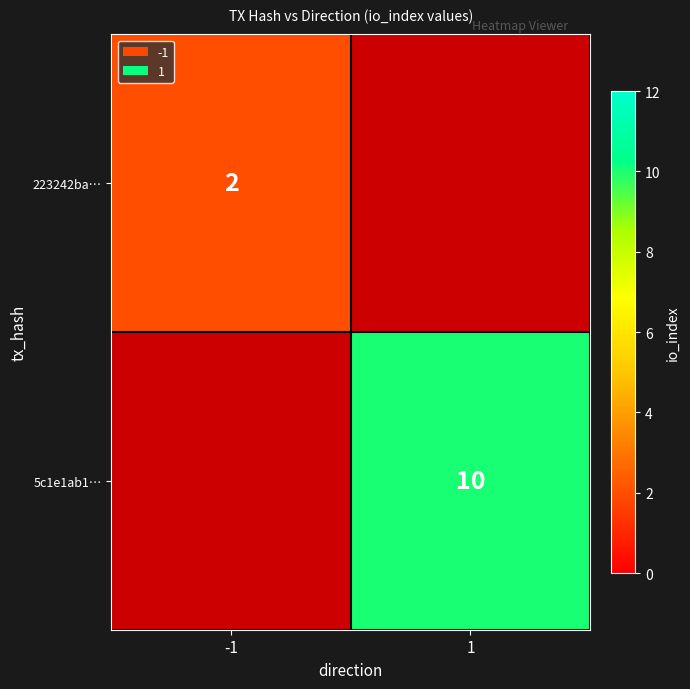

Which label corresponds to the largest value in the chart?

1